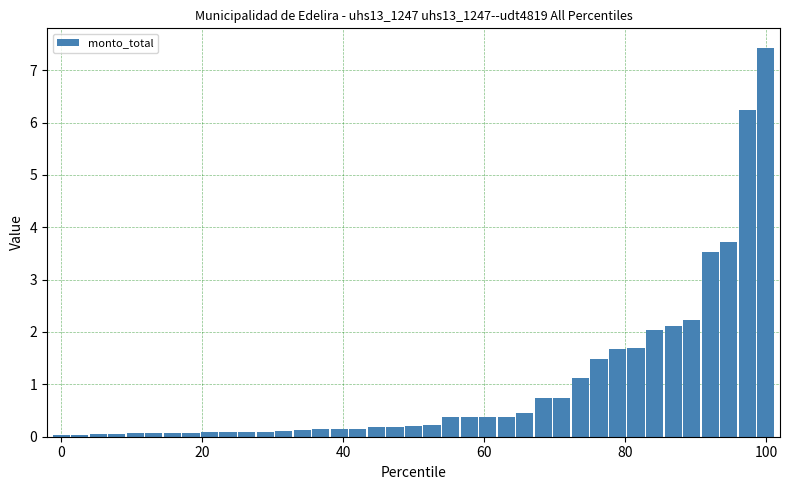

What is the value of the 27th bar from the left?

0.7